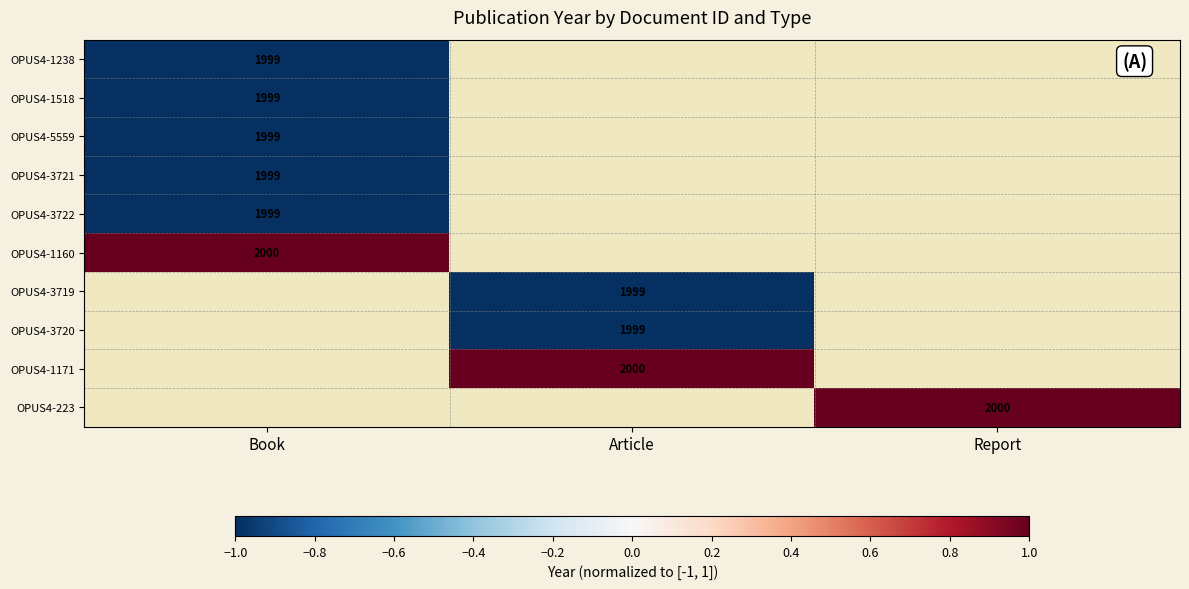

The OPUS4-1518 series shows 1999 at Book. True or false?

True